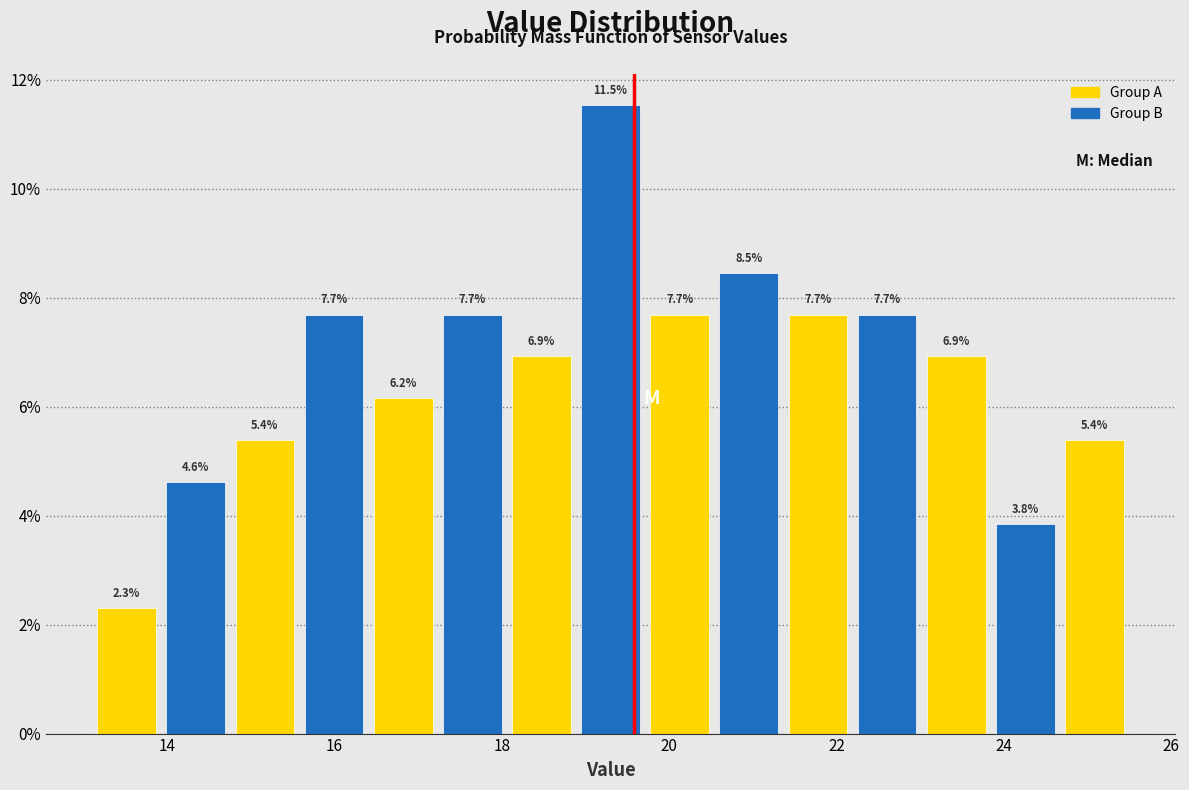

What is the height of the bar covering 23.8 to 24.6 on the x-axis? The bar edges are not printed on the chart, so give them approximately, as read against the axis.

3.8